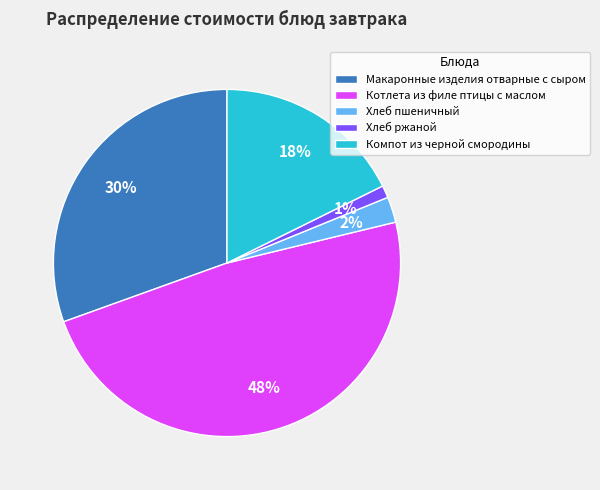

To the nearest percent, what is the average slice percentage?

20%